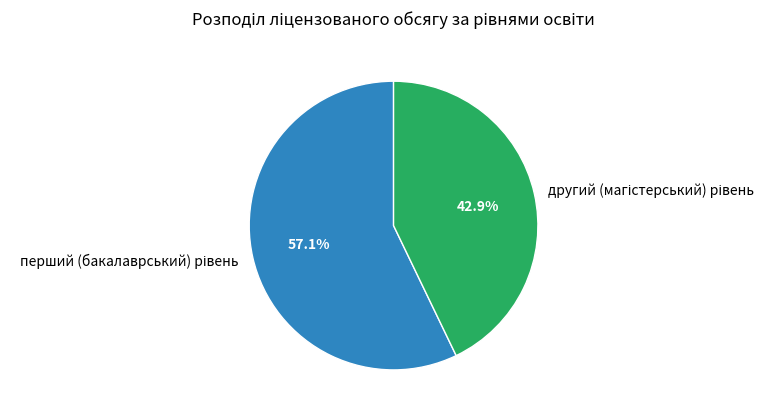

Does any single category account for the majority?

Yes